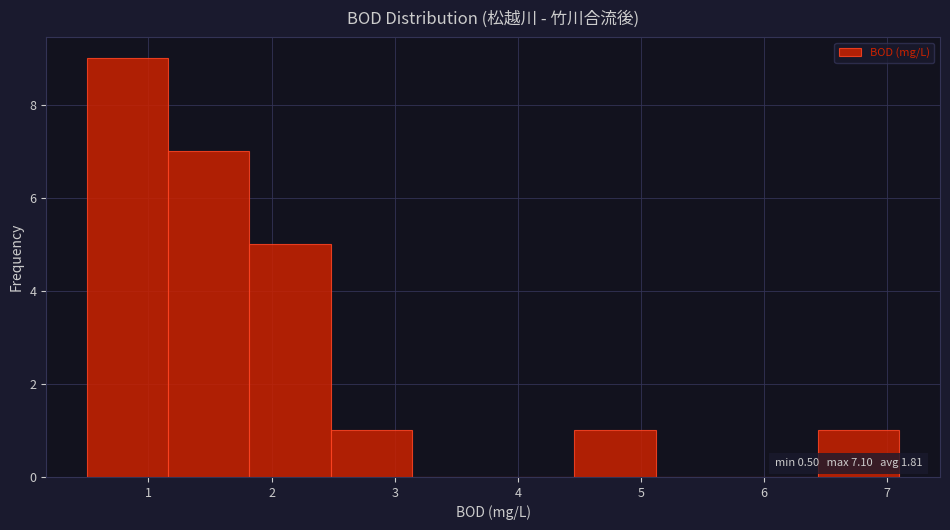

Which range on the x-axis has the tallest bar?

0.50 to 1.16